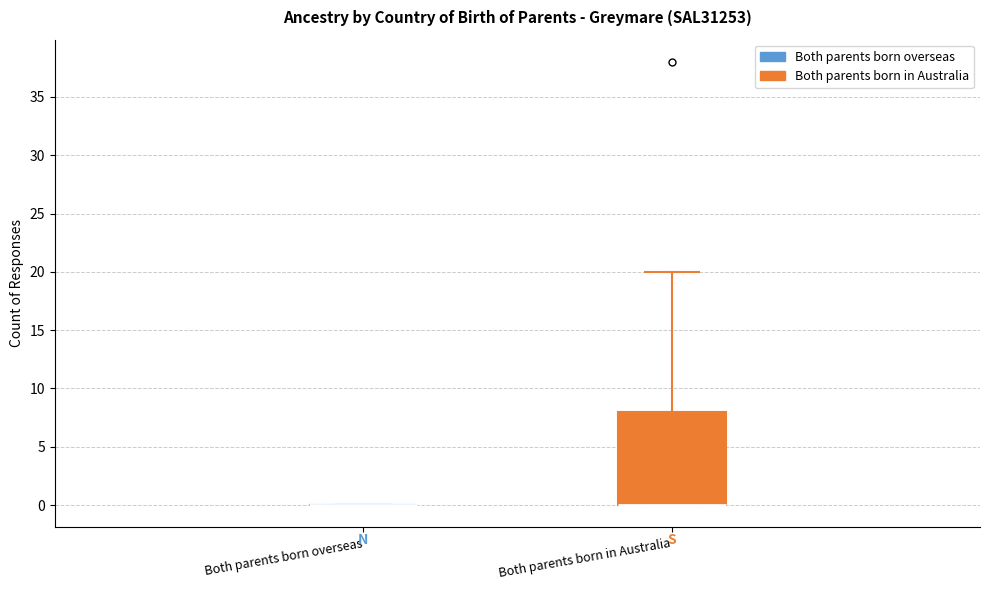

Reading left to right, transcribe this box plot: for each box, give where its median line is, the range the box spans, and where its two whiskers end, as read against the y-axis. The values are not printed on the chart, so give them approximately, as read against the axis.

Both parents born overseas: box collapsed to a line at 0, whiskers 0 to 0
Both parents born in Australia: median 0 (drawn on the box's lower edge), box 0 to 8, whiskers 0 to 20